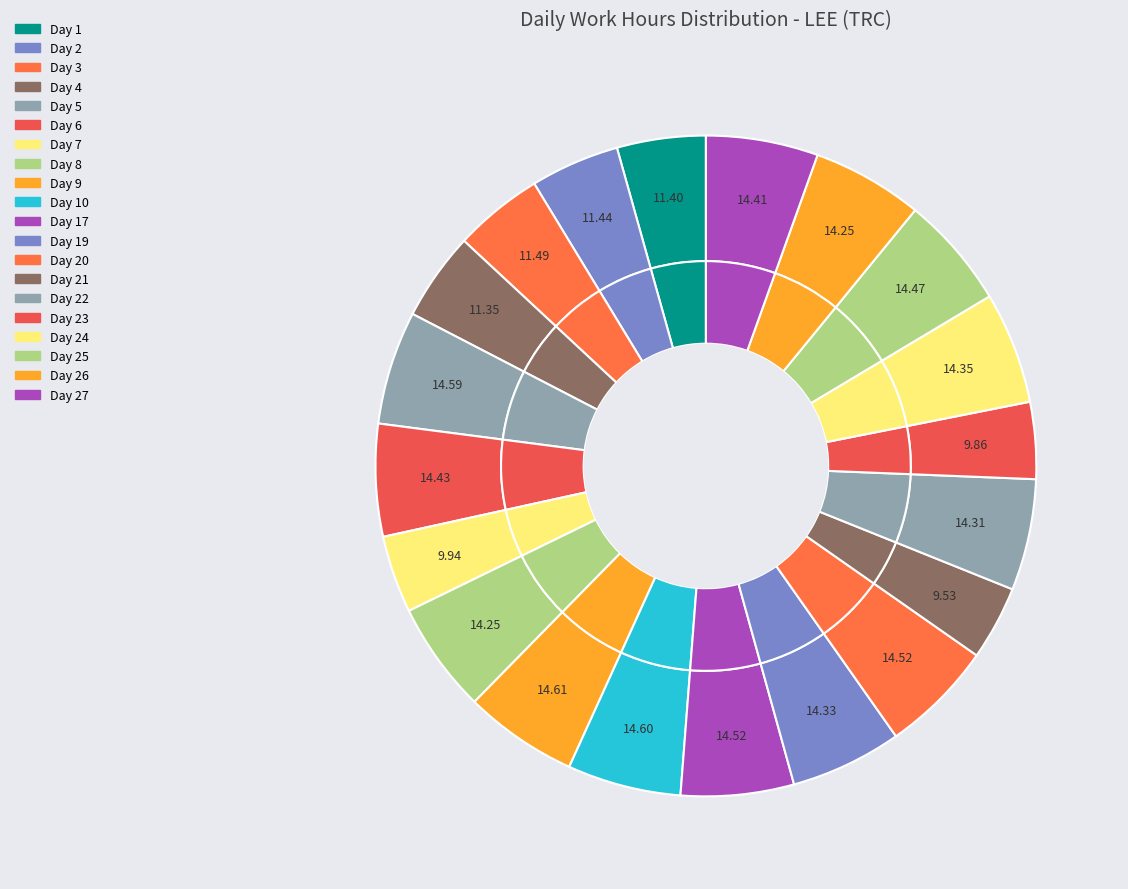

Between Day 4 and Day 19, which is larger?

Day 19